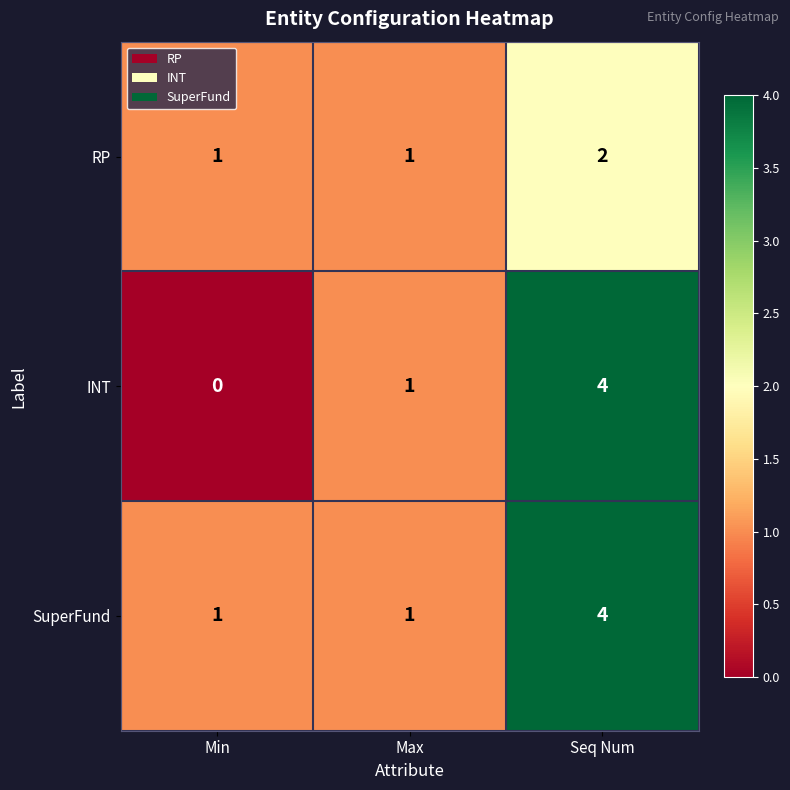

Reading left to right, transcribe all the data shown in this chart.

RP: 1	1	2
INT: 0	1	4
SuperFund: 1	1	4